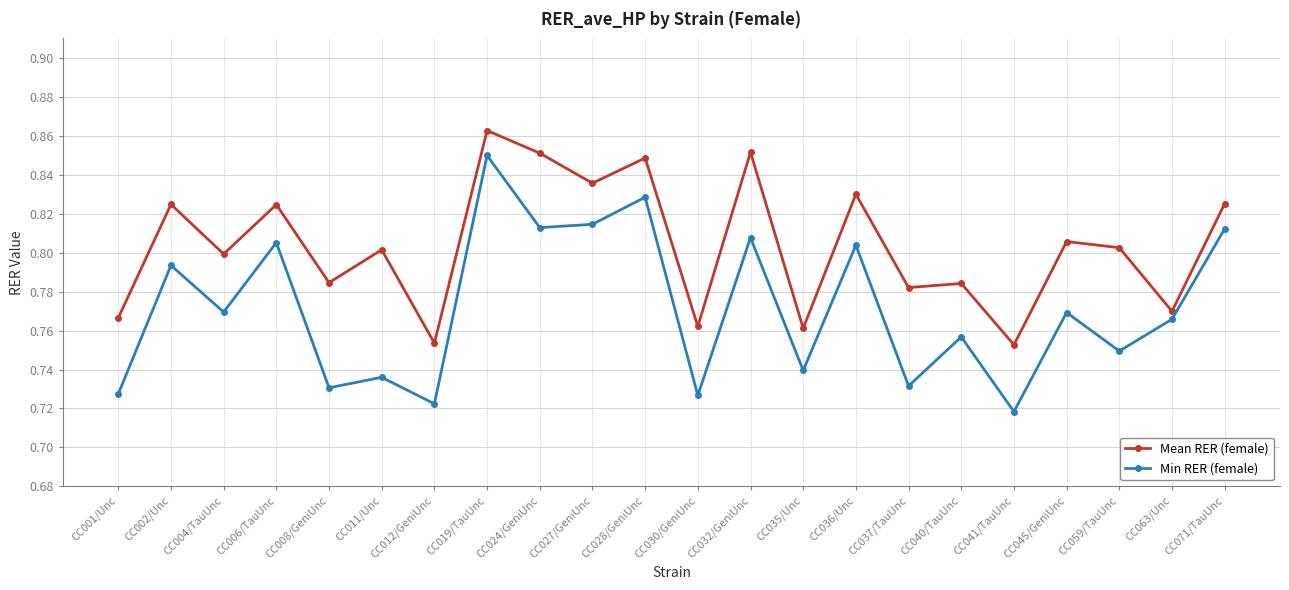

Is it true that Mean RER (female) equals 0.8 at CC006/TauUnc?

True